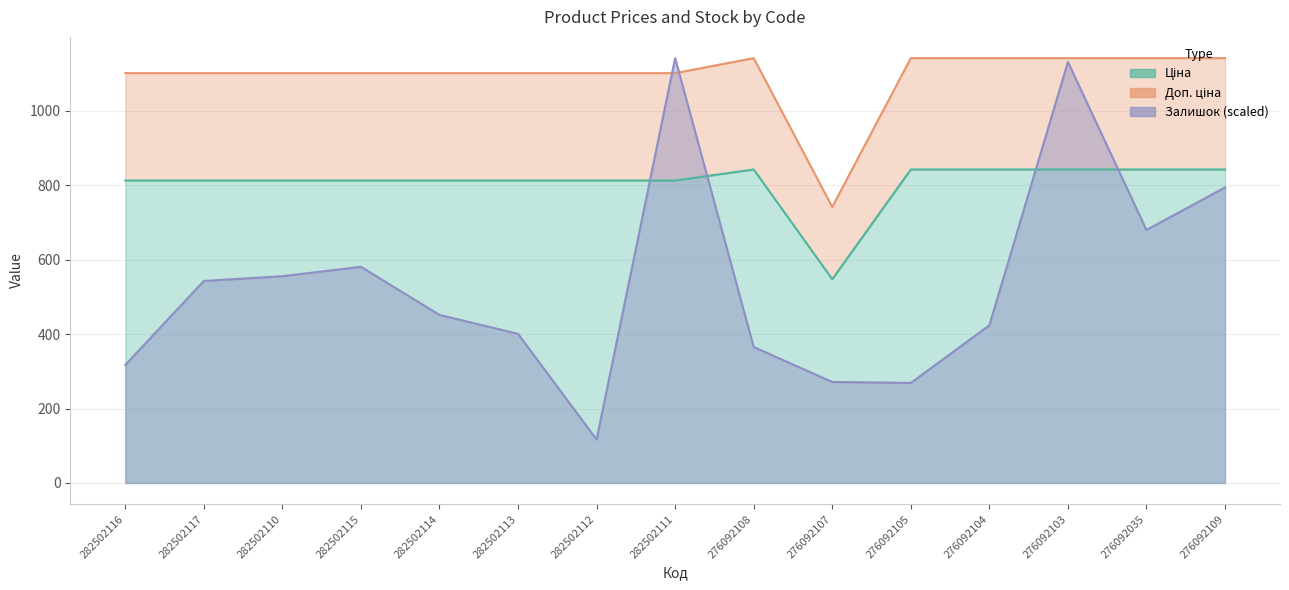

Reading left to right, what are all the values shown in this chart?

Ціна: 813.0	813.0	813.0	813.0	813.0	813.0	813.0	813.0	842.8	547.8	842.8	842.8	842.8	842.8	842.8
Доп. ціна: 1101.8	1101.8	1101.8	1101.8	1101.8	1101.8	1101.8	1101.8	1142.1	742.0	1142.1	1142.1	1142.1	1142.1	1142.1
Залишок: 317.2	543.1	555.8	581.2	451.7	401.0	116.7	1142.1	365.5	271.6	269.0	423.8	1131.9	680.2	794.4